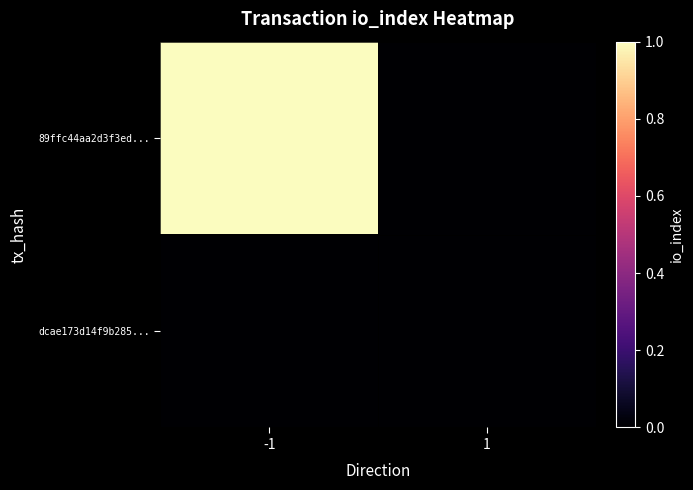

Reading right to left, extract all data points from this chart.

89ffc44aa2d3f3ed...: 1=0	-1=1
dcae173d14f9b285...: 1=0	-1=0